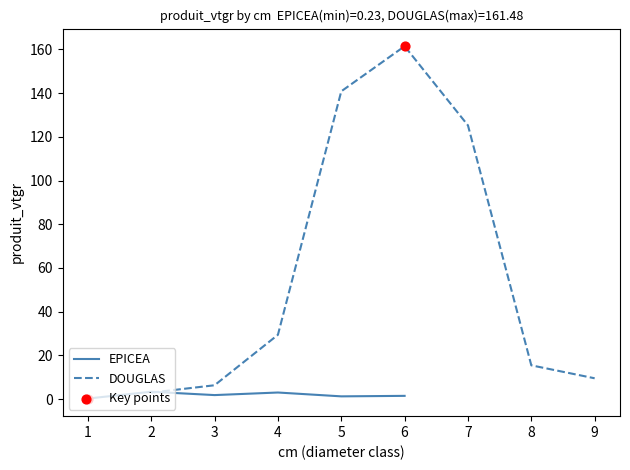

Which series has the largest total across all categories?

DOUGLAS